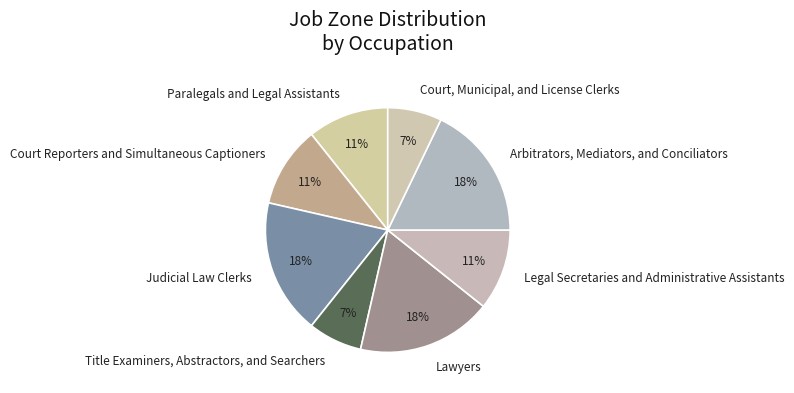

True or false: Judicial Law Clerks accounts for 23% of the total.

False